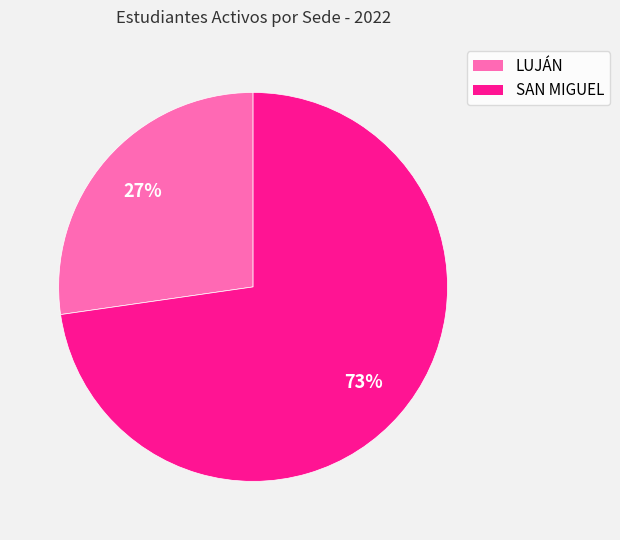

To the nearest percent, what percentage of the pie is LUJÁN?

27%